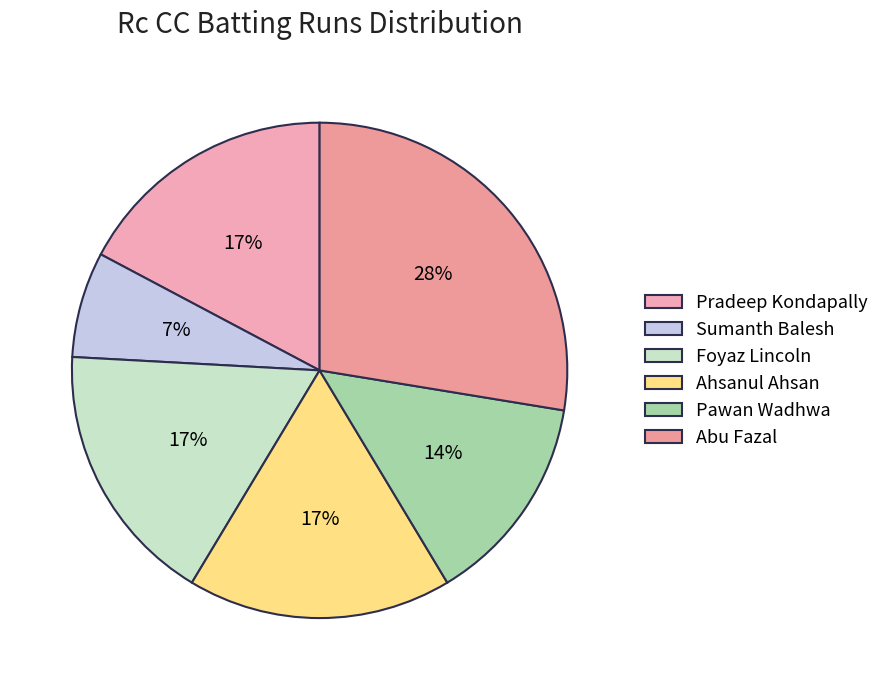

To the nearest percent, what is the average slice percentage?

17%